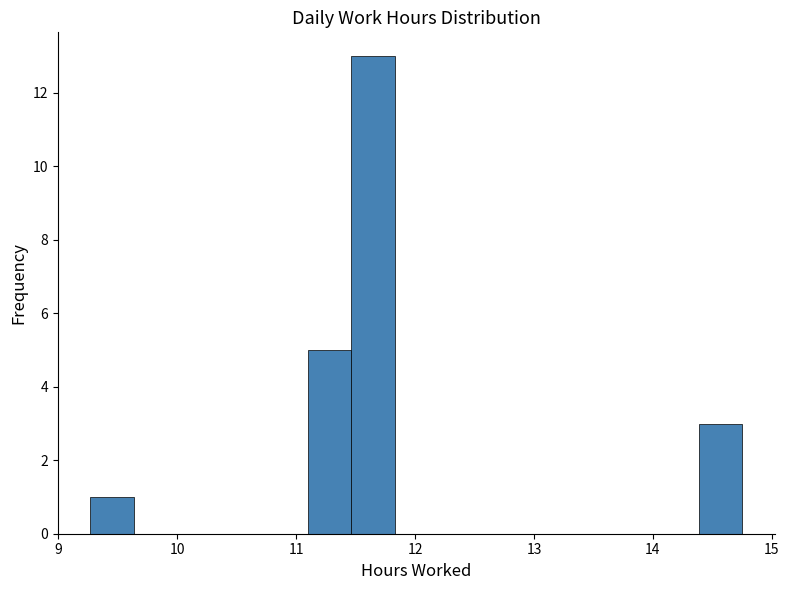

Around what value on the x-axis is the tallest bar? Give the approximate position of its centre, as read against the axis.

11.6